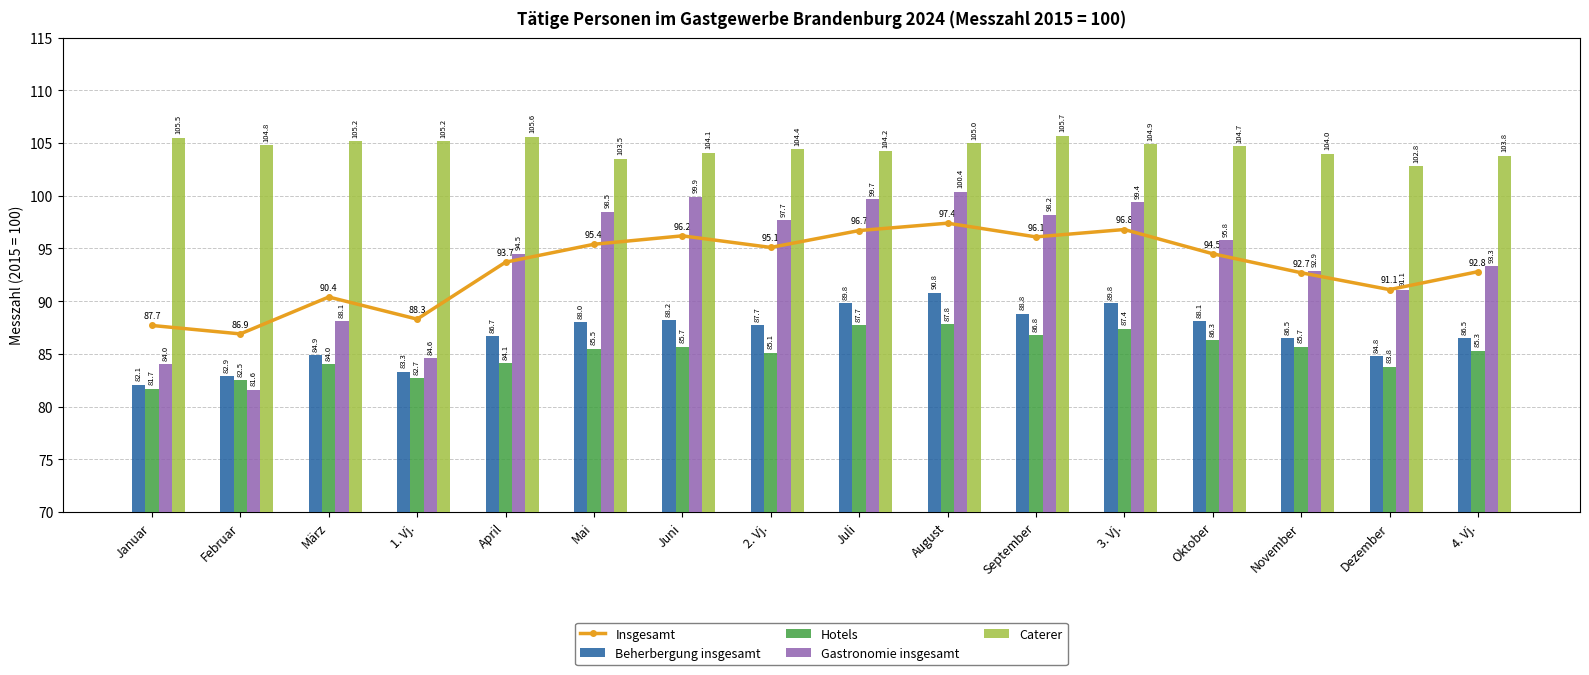

Rank the series at Februar from lowest to highest value.

Gastronomie insgesamt, Hotels, Beherbergung insgesamt, Insgesamt, Caterer